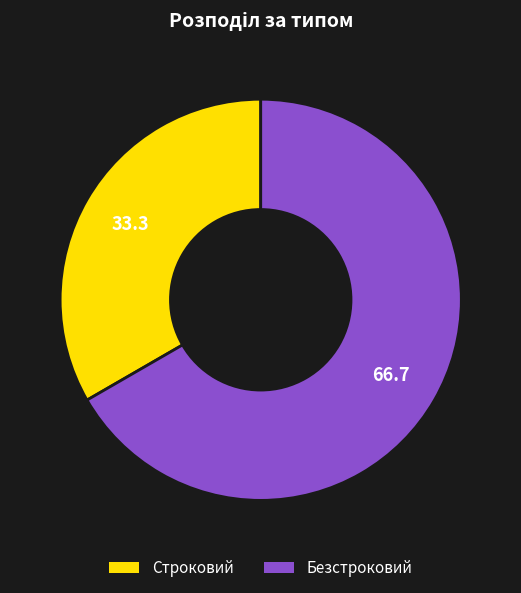

Is there a majority slice in this chart?

Yes